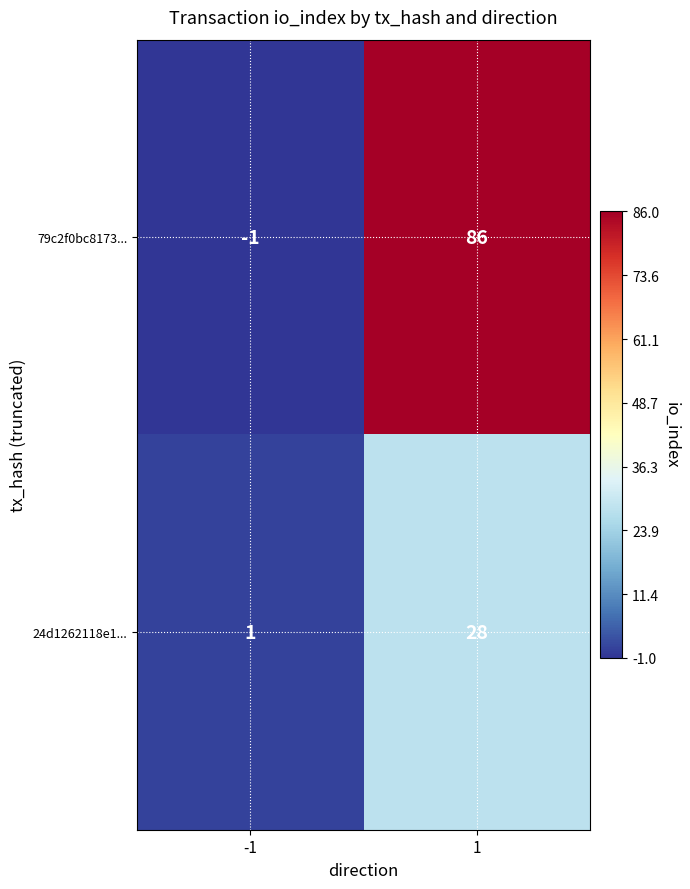

Rank the categories by 79c2f0bc8173... value from highest to lowest.

1, -1